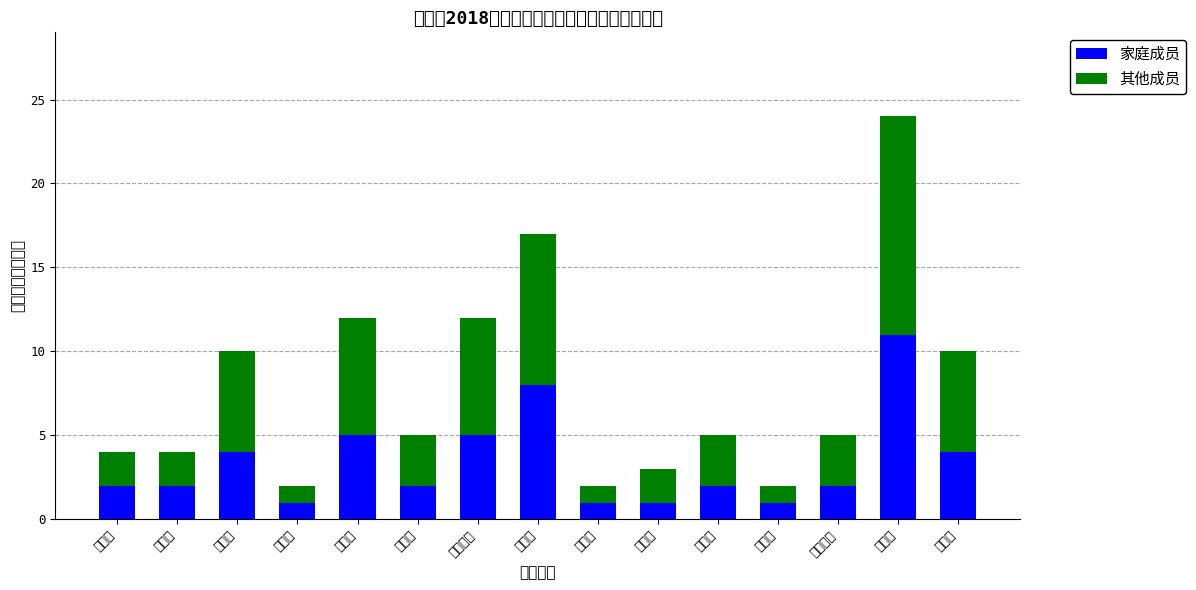

What is the label of the 15th bar from the left?

大洲乡